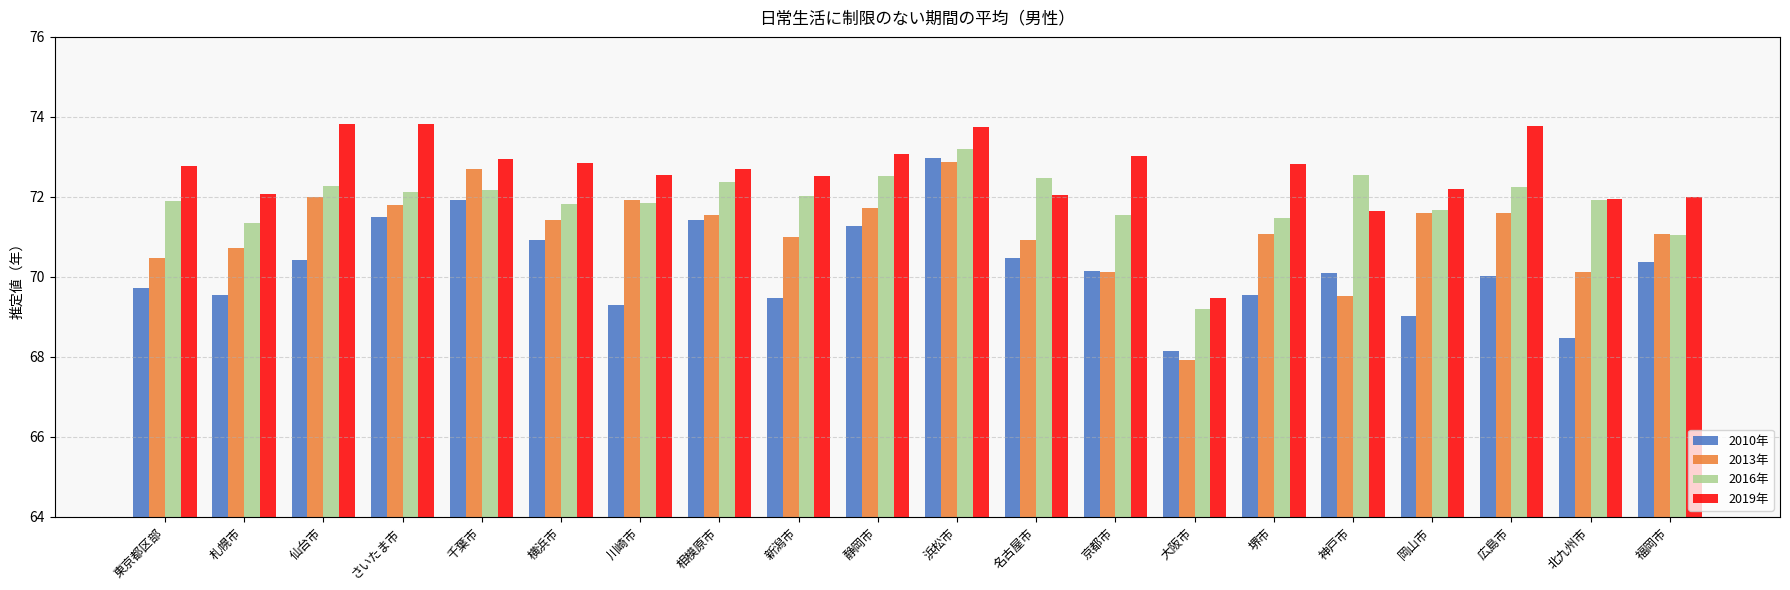

The value of 2019年 at 北九州市 is 71.9. True or false?

True